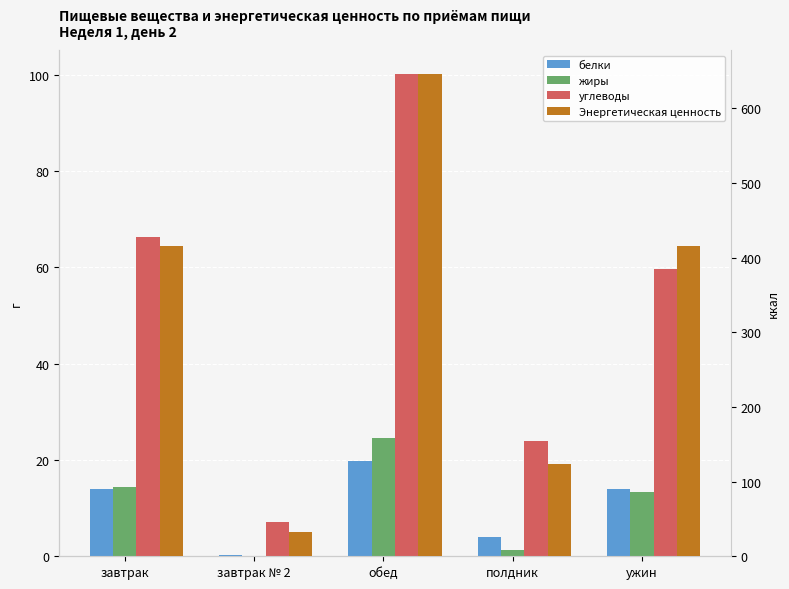

What is the maximum value for углеводы?

100.1